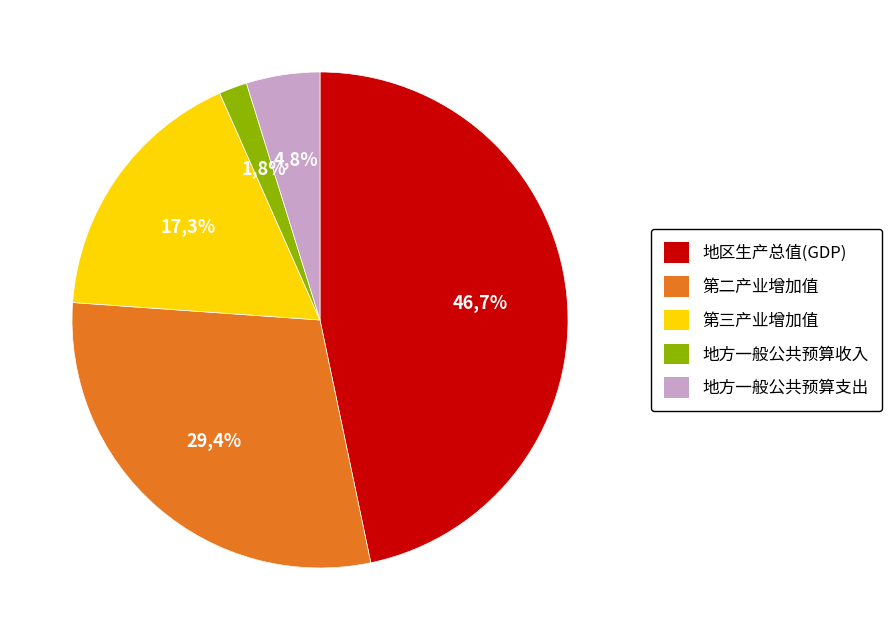

True or false: 地区生产总值(GDP) accounts for 40% of the total.

False